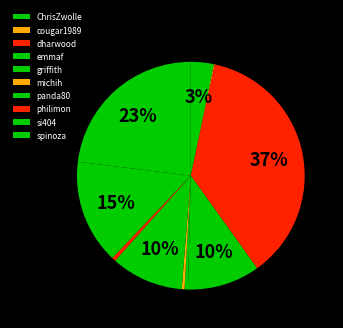

What percentage is NOT represented by cougar1989?

99.9%